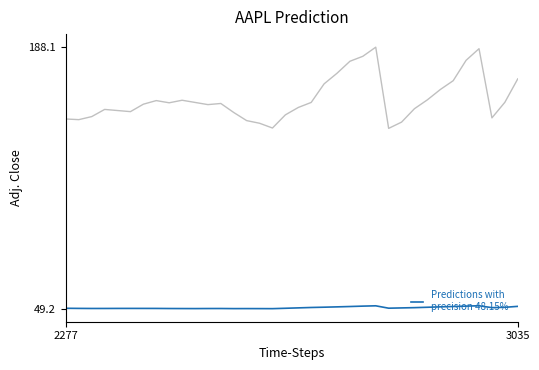

What is the minimum value shown in the chart?

49.2